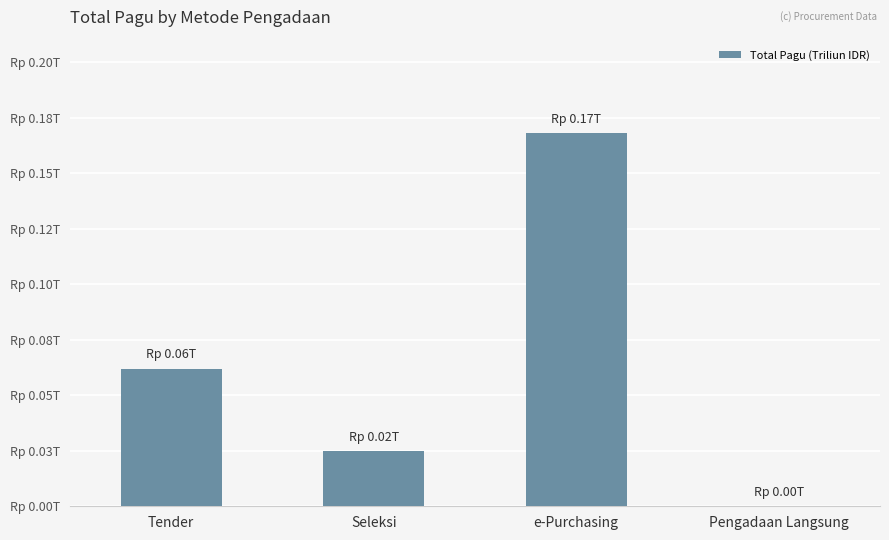

Rank the categories by value from highest to lowest.

e-Purchasing, Tender, Seleksi, Pengadaan Langsung